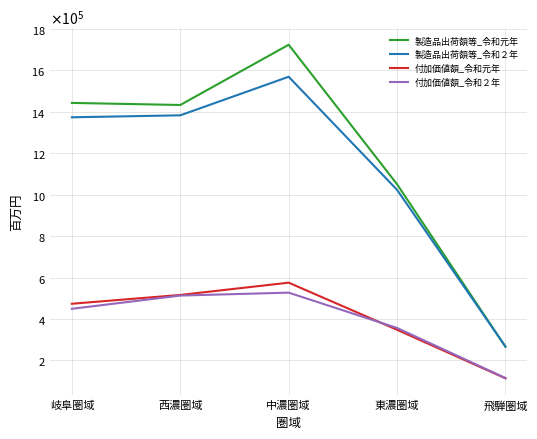

What is the total value across all series at 岐阜圏域?

3738246